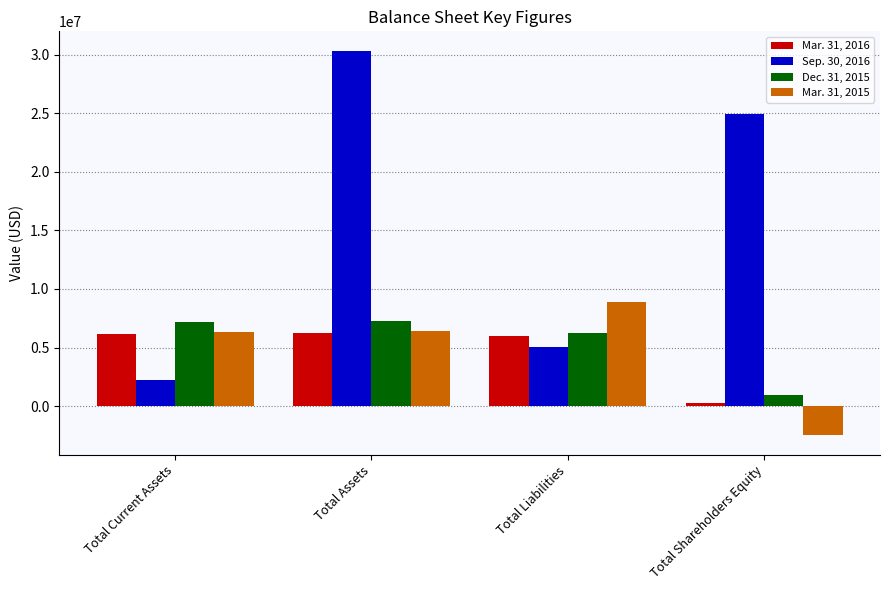

At which label does Mar. 31, 2015 reach its minimum?

Total Shareholders Equity